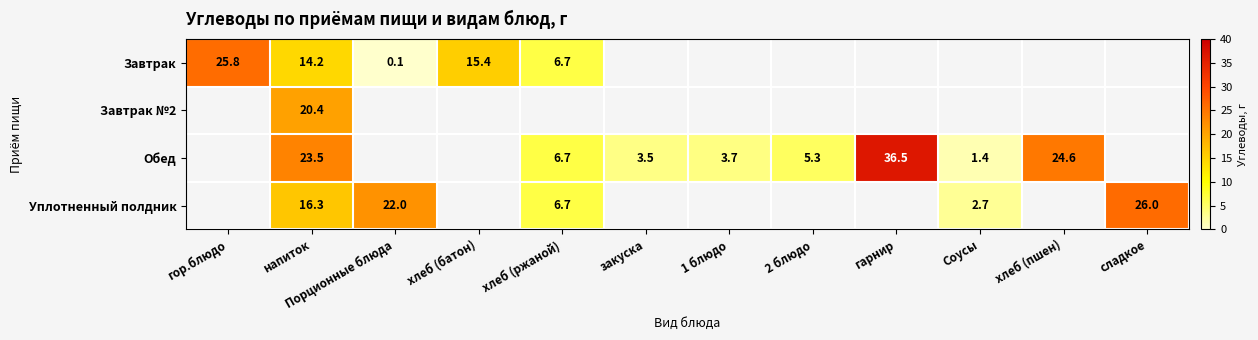

The value of Обед at хлеб (пшен) is 11.8. True or false?

False